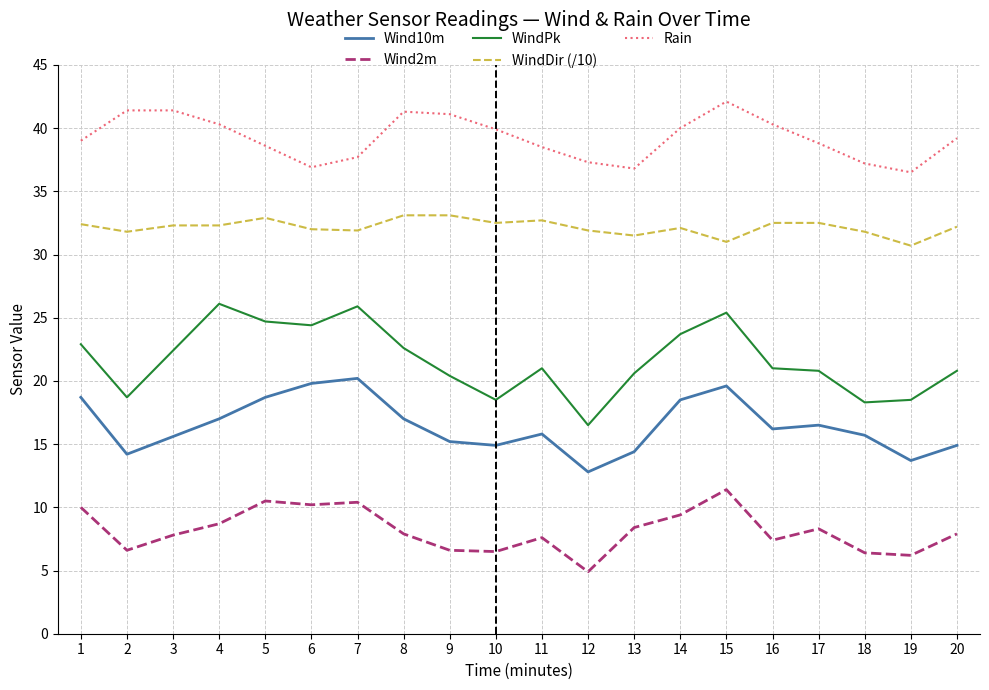

Rank the series by their maximum value, from highest to lowest.

Rain, WindDir (/10), WindPk, Wind10m, Wind2m